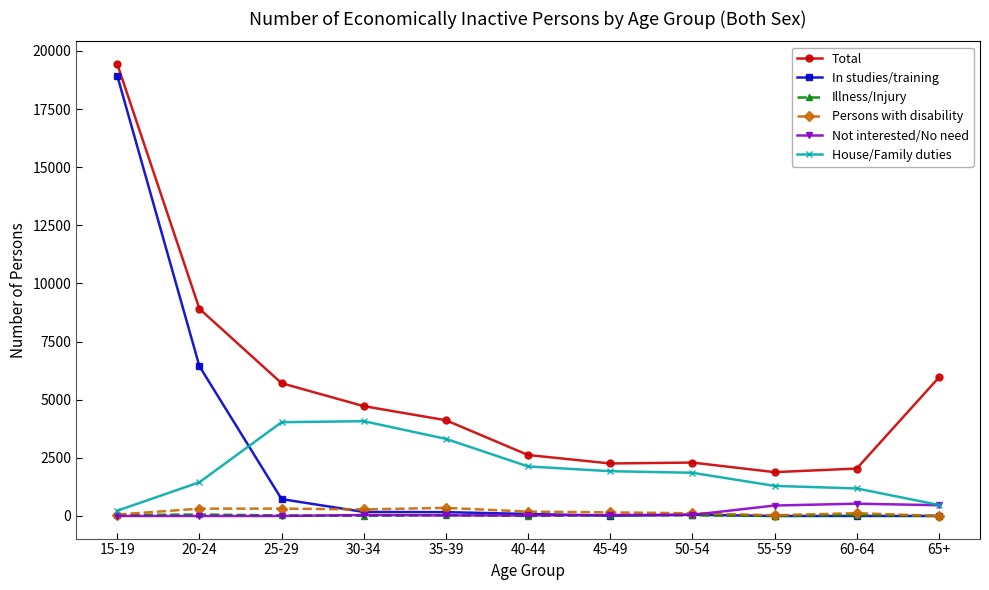

Where is In studies/training nearest to the value 9467?

20-24